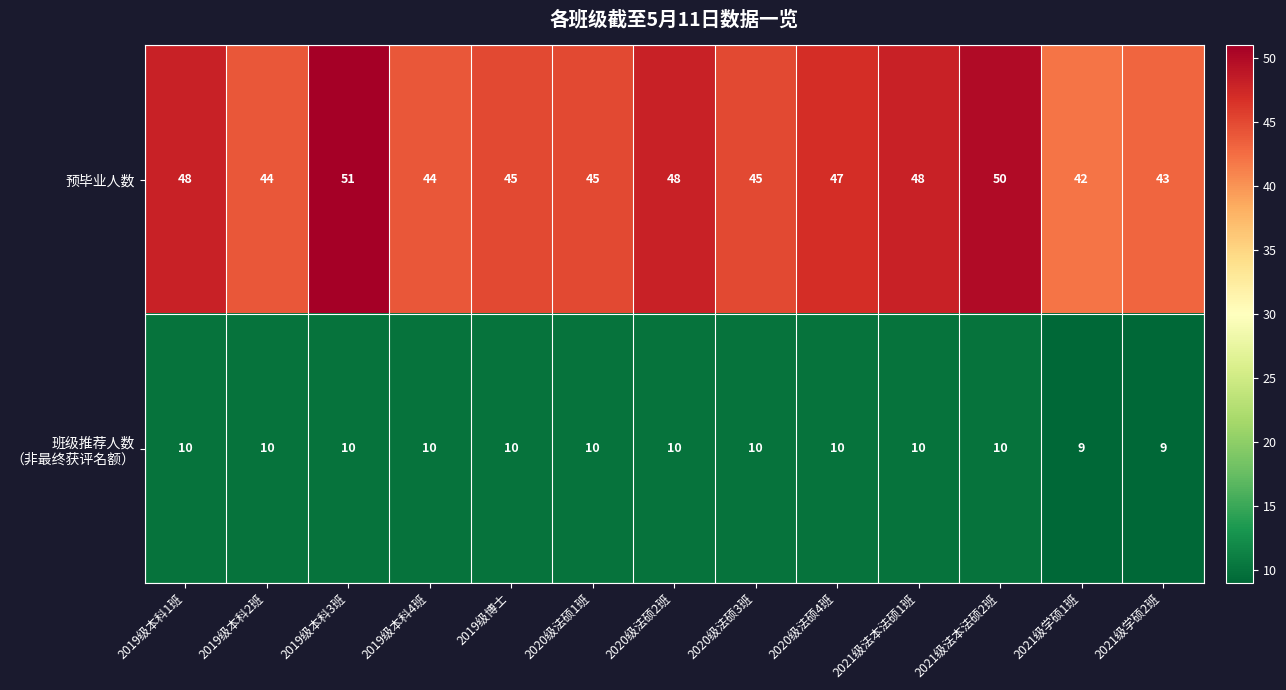

At how many categories does at least one series exceed 29?

13